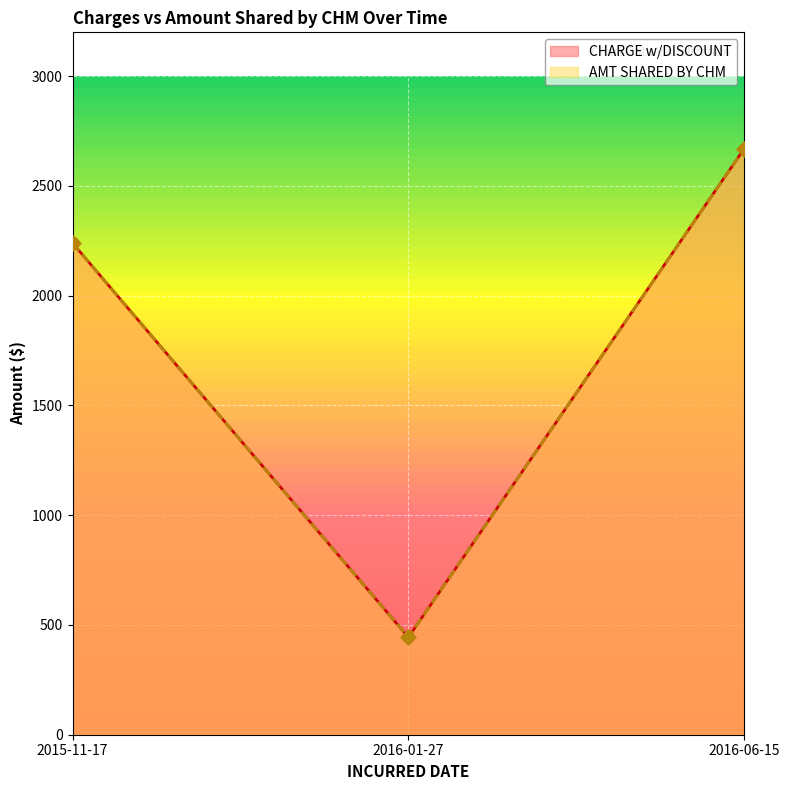

Which series reaches the maximum Y coordinate?

CHARGE w/DISCOUNT